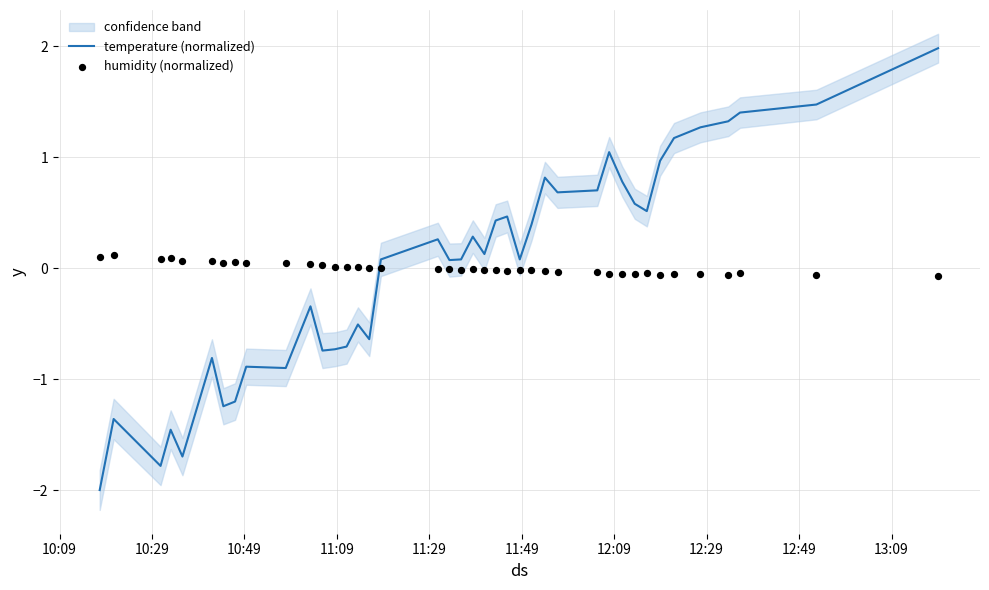

Is the value of temperature (normalized) at 10:09 greater than the value of humidity (normalized) at 29?

No